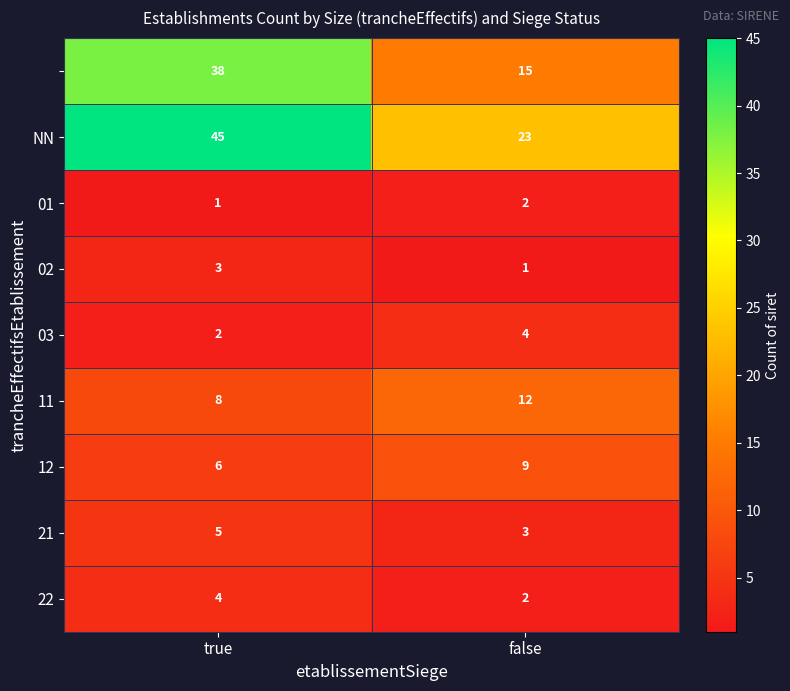

What is the maximum value shown in the chart?

45